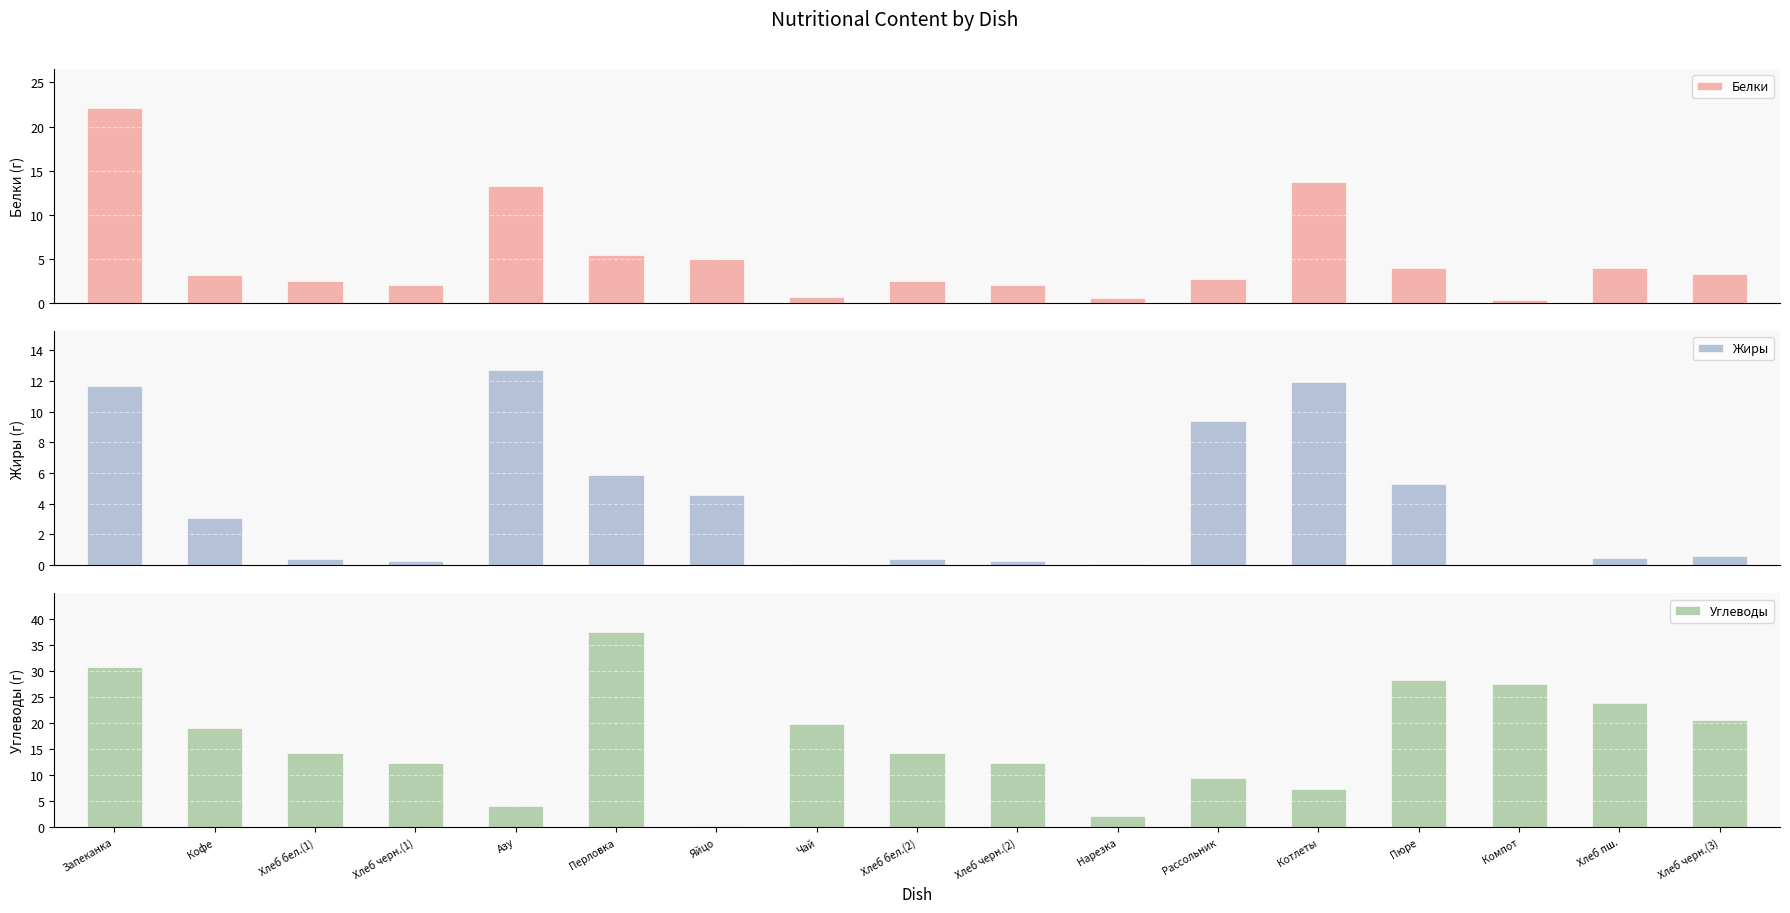

Is it true that Жиры equals 0.9 at Хлеб черн.(3)?

False